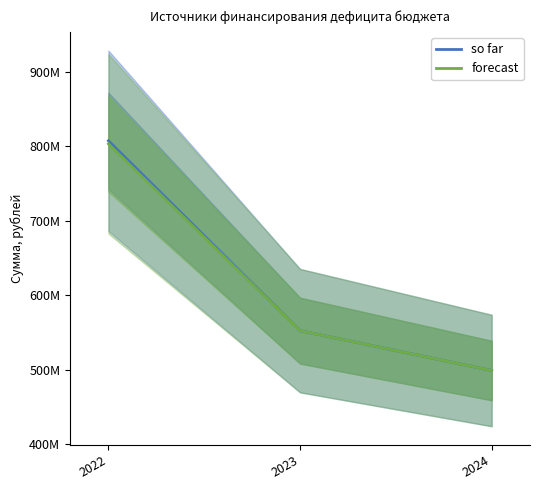

What is the total value across all series at 2023?

1105189307.3